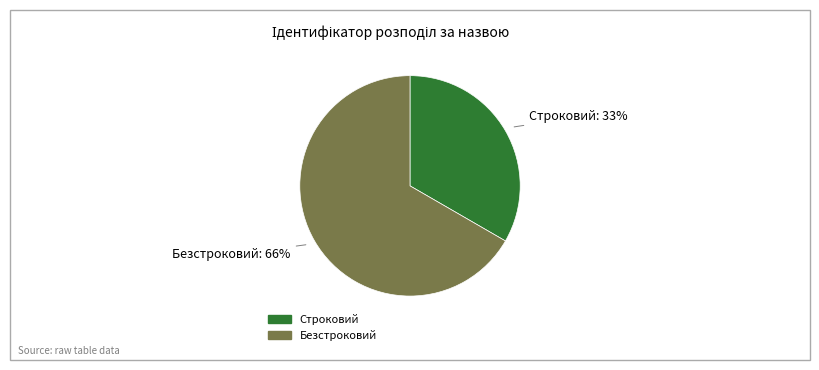

Which category has the smallest portion of the pie?

Строковий